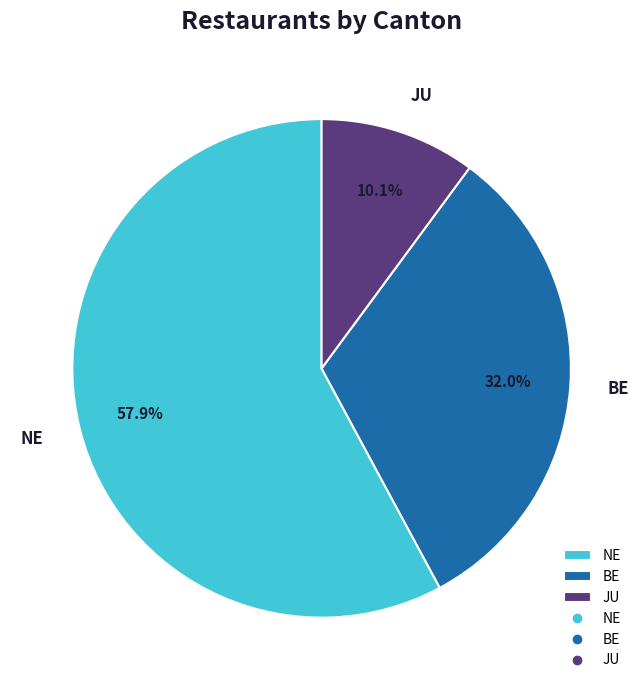

Does any single category account for the majority?

Yes